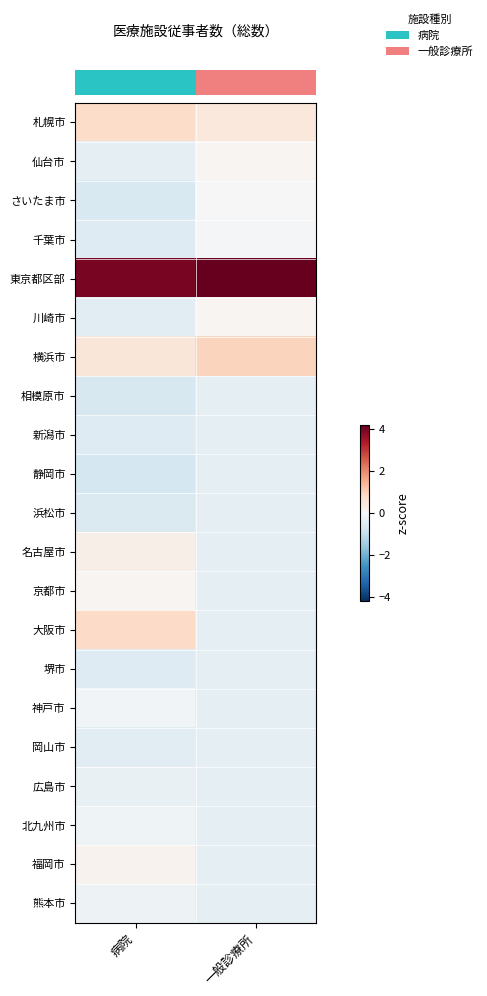

At which category is the sum across all series the highest?

病院